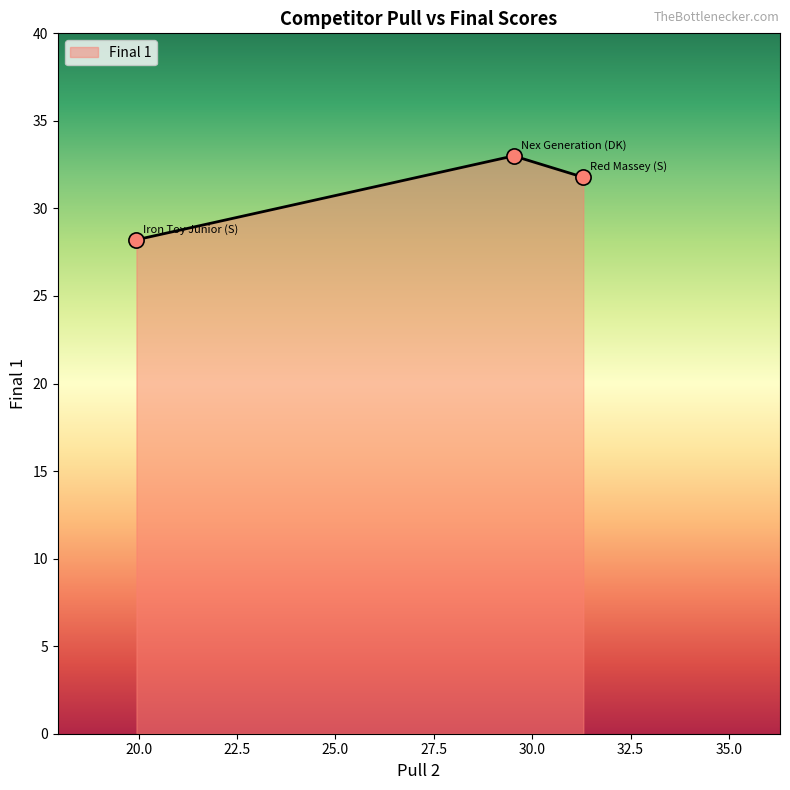

What is the greatest value displayed?

33.0